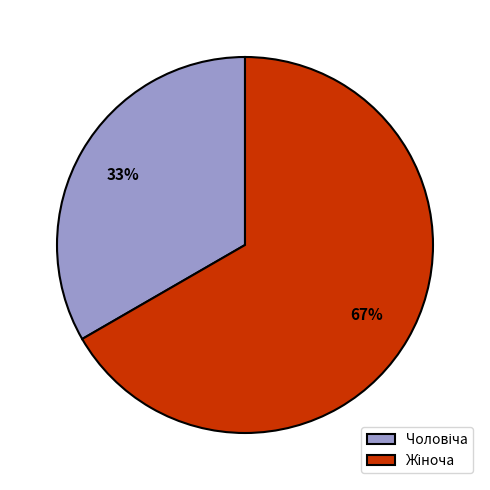

To the nearest percent, what is the average slice percentage?

50%